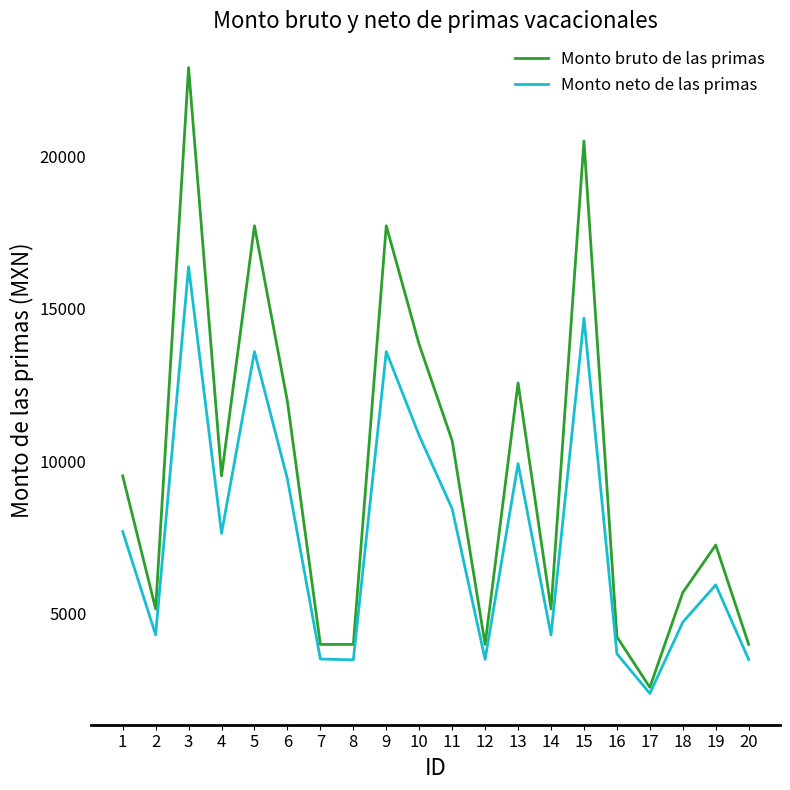

How many interior local valleys does the Monto neto de las primas series have?

6